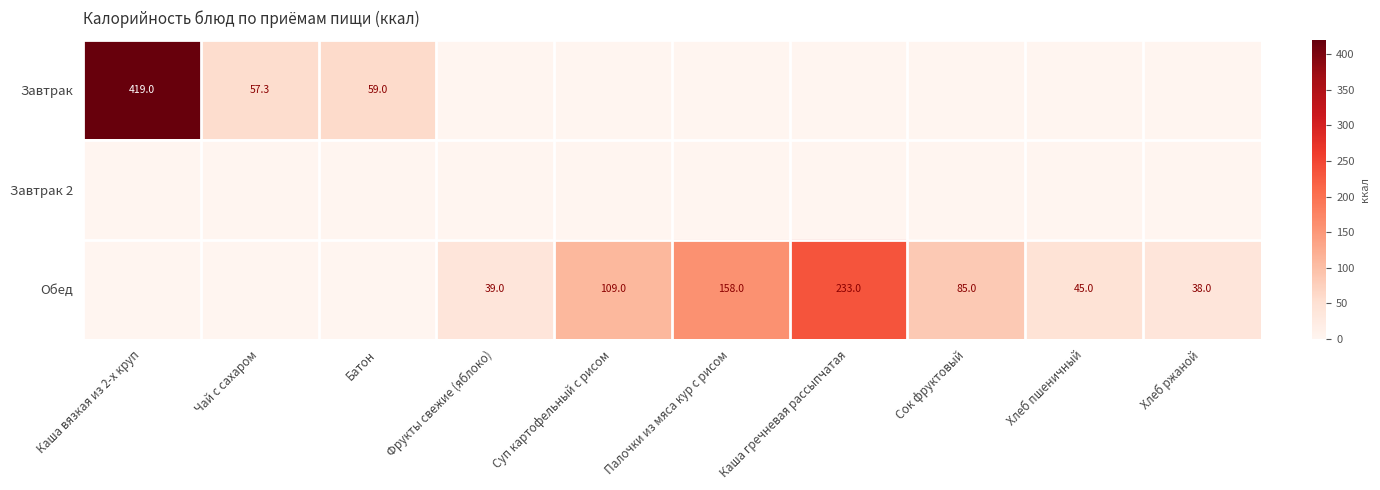

What is the maximum value shown in the chart?

419.0